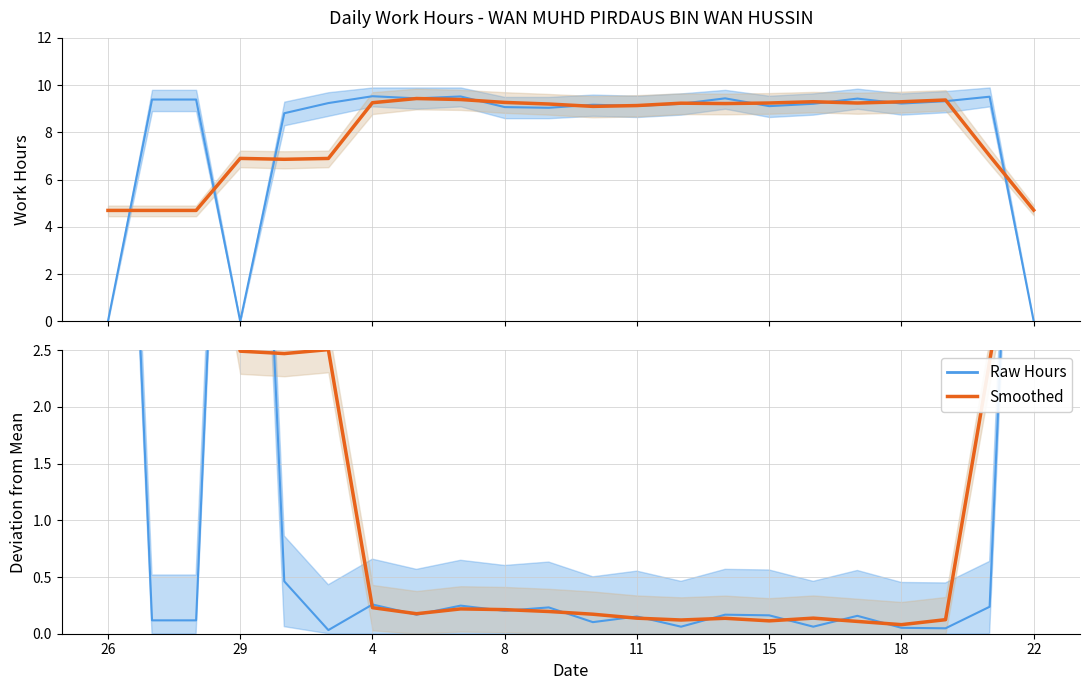

What are all the series names shown in the legend?

Raw Hours, Smoothed